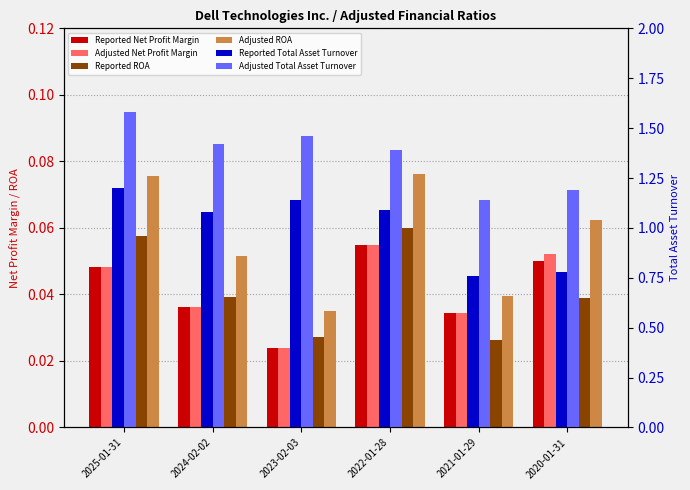

What is the total value across all series at 2025-01-31?

3.0